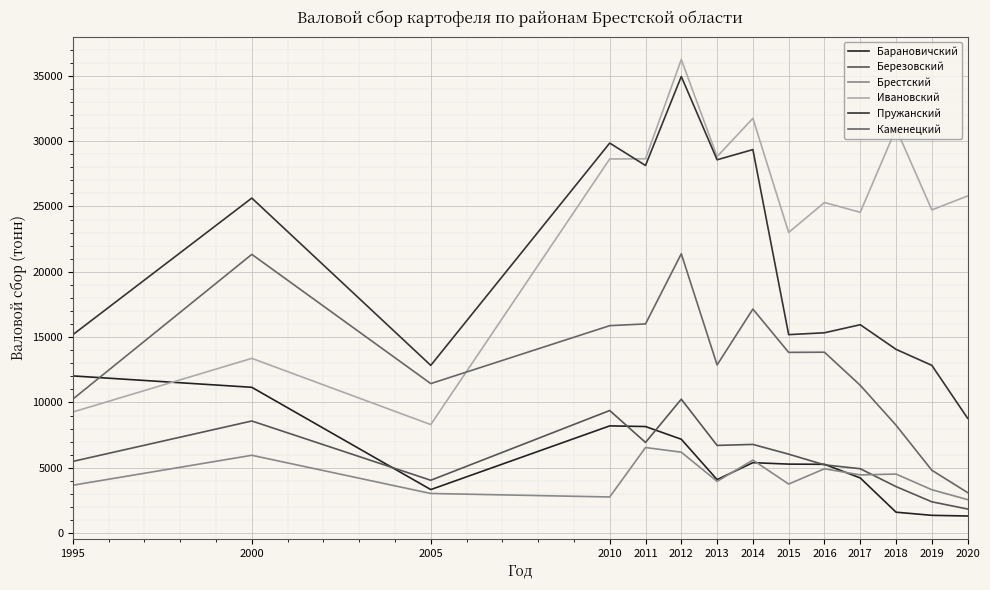

What are all the series names shown in the legend?

Барановичский, Березовский, Брестский, Ивановский, Пружанский, Каменецкий